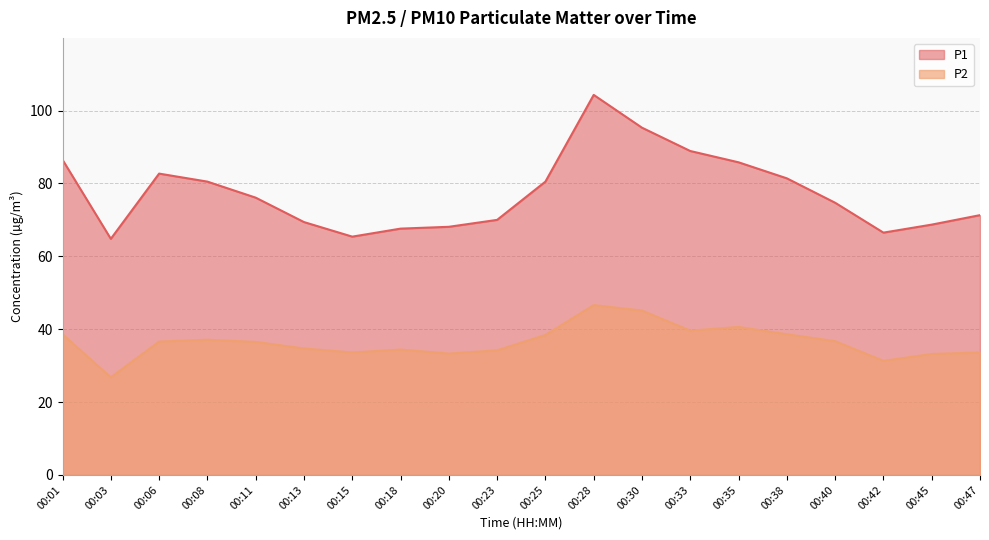

Where is the first local maximum for P1?

00:06